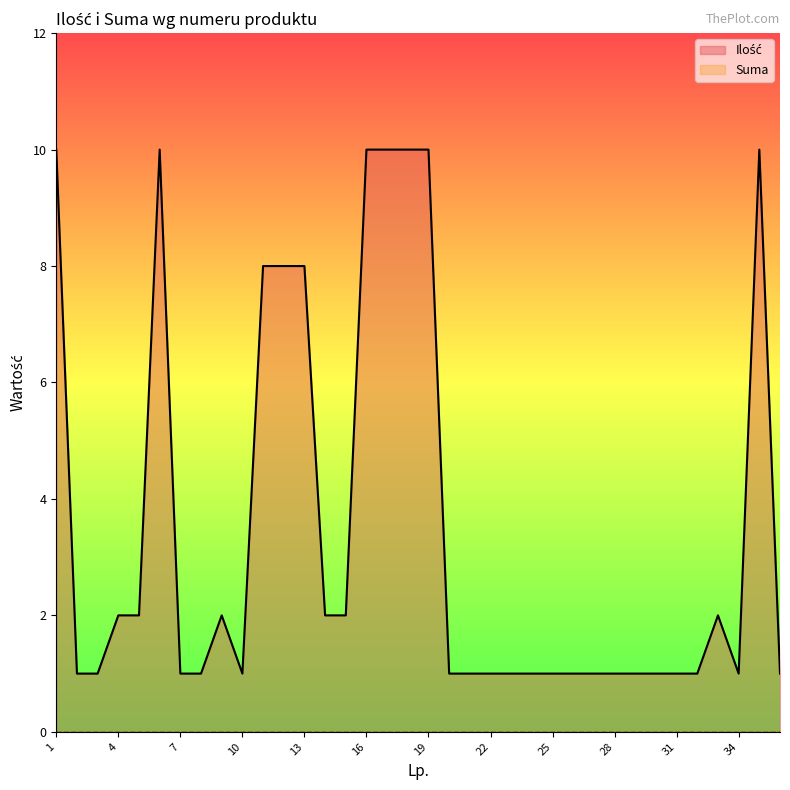

What is the smallest value displayed?

0